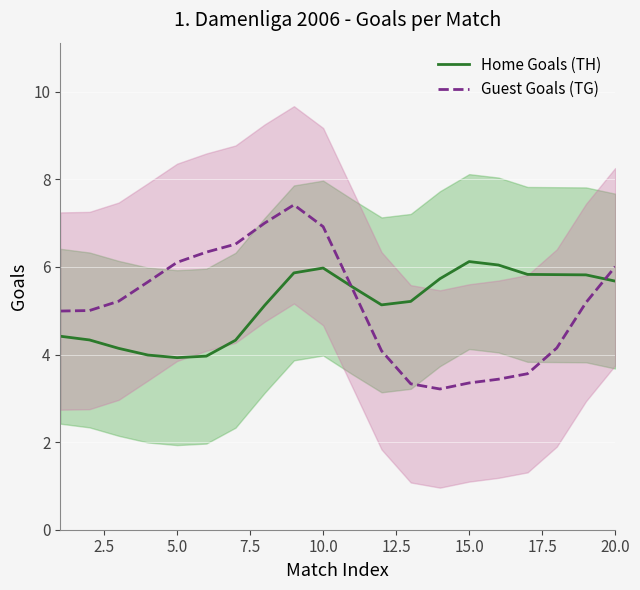

What is the lowest value of the Guest Goals (TG) series?

3.2